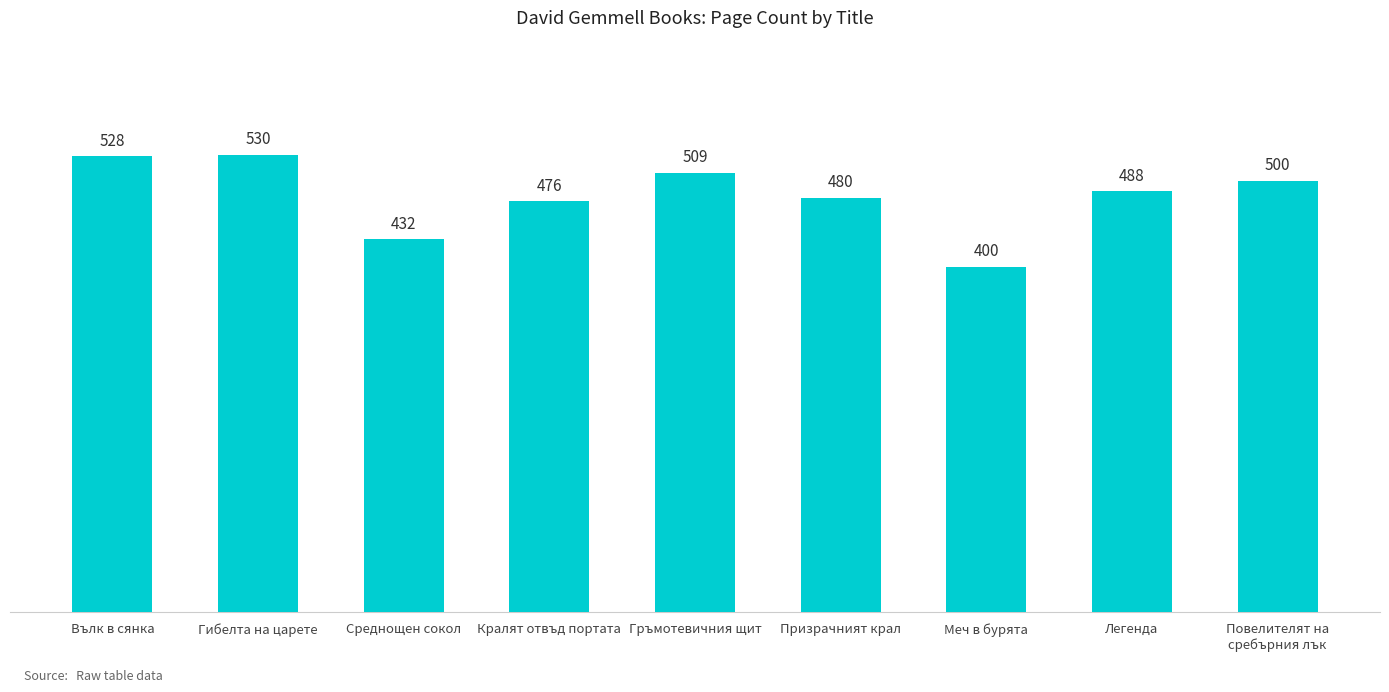

What is the greatest value displayed?

530